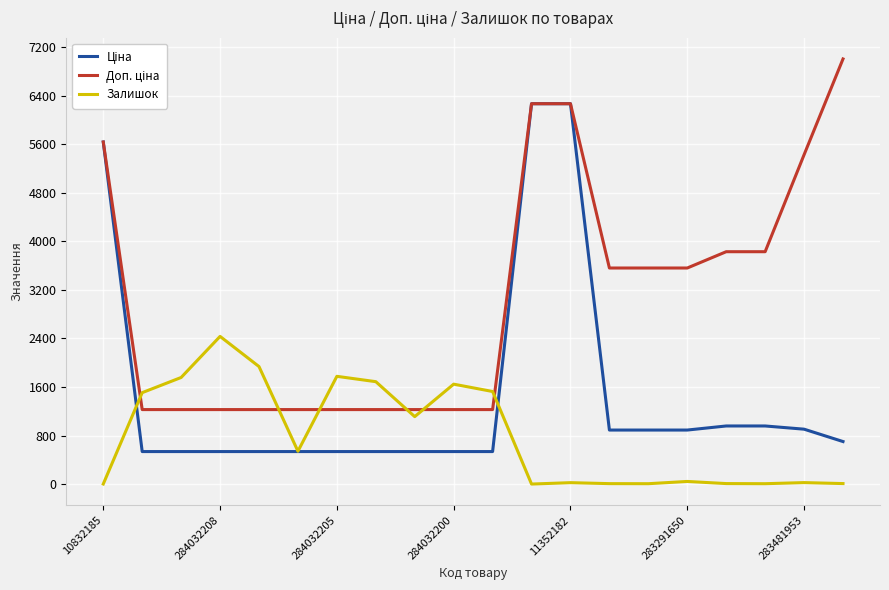

What is the maximum value shown in the chart?

7004.3